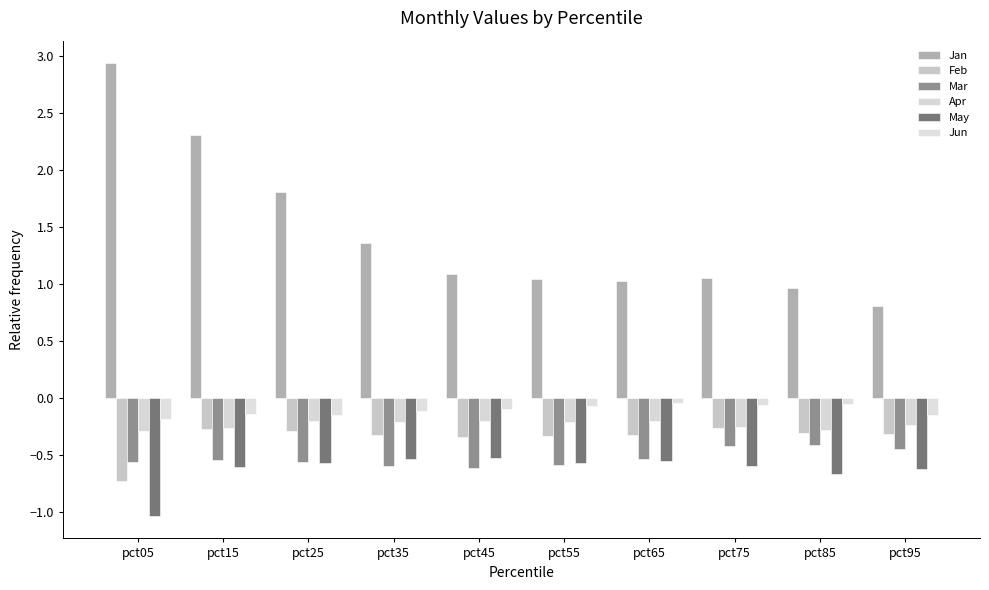

Which category has the lowest value in the Jan series?

pct95